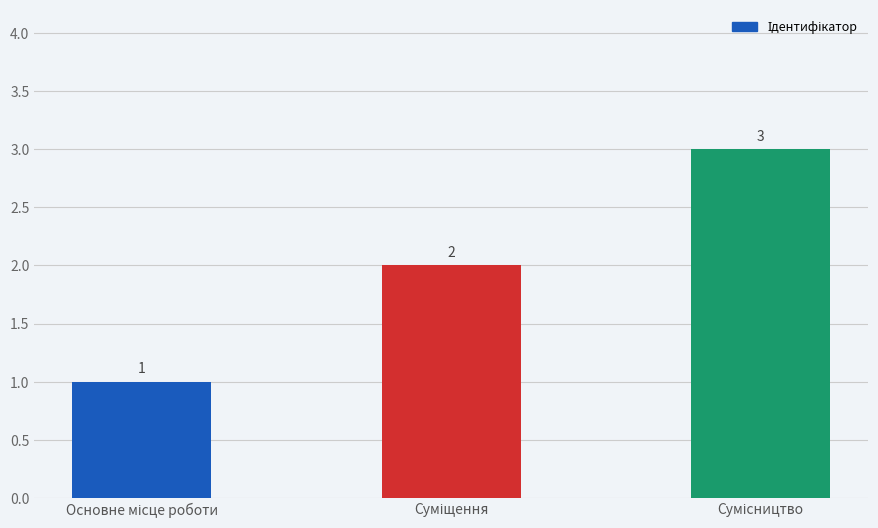

What is the value of the 3rd bar from the left?

3